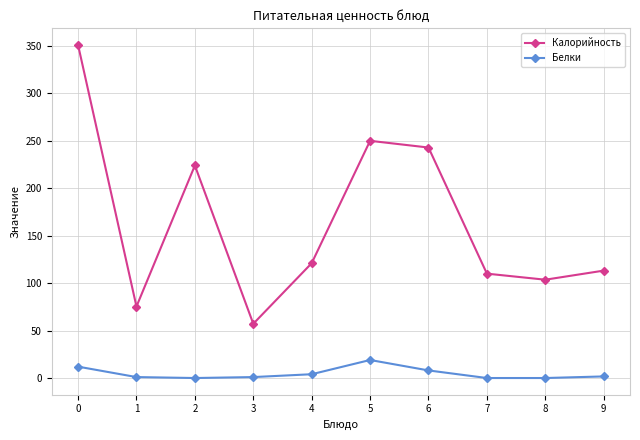

True or false: Калорийность and Белки cross at least once.

False